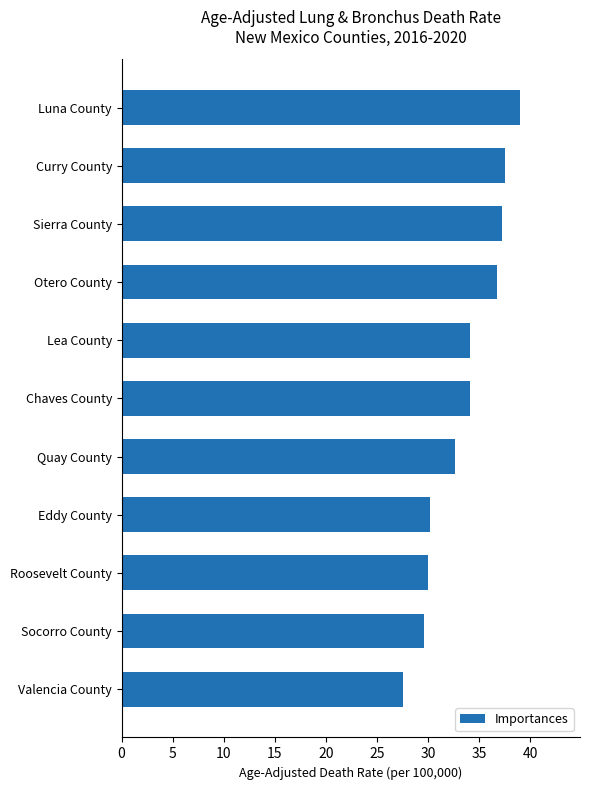

Is it true that the value at Luna County is 39.0?

True